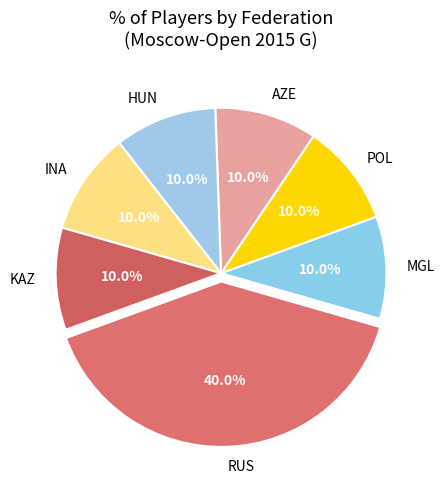

How much of the chart is everything except KAZ?

90.0%